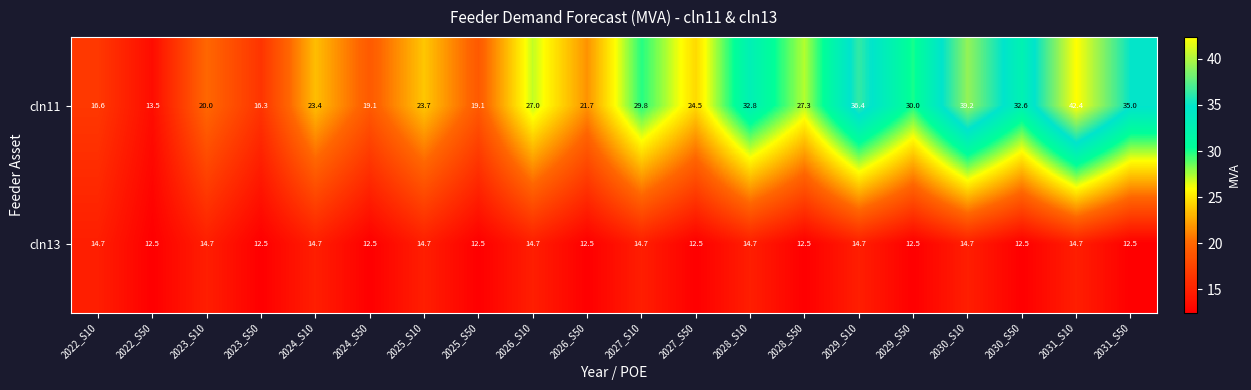

Between 2023_S10 and 2025_S50, which series saw the biggest shift?

cln13